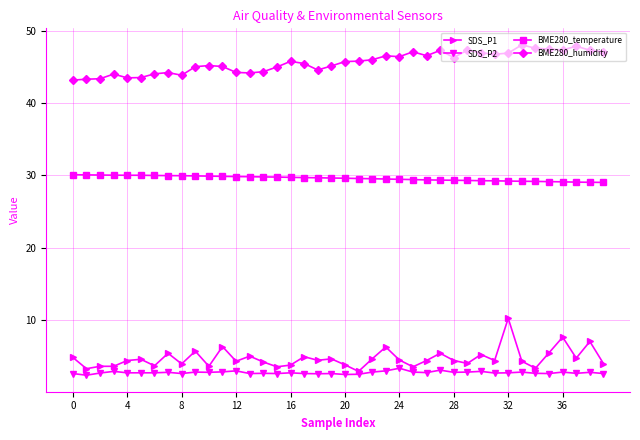

What is the lowest value of the SDS_P2 series?

2.4